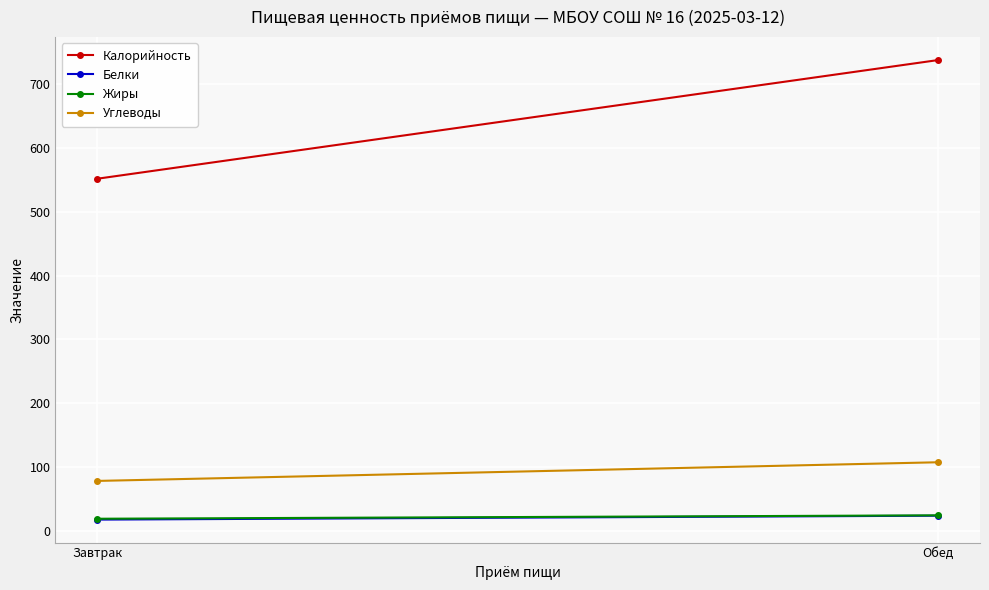

Between Завтрак and Обед, which series saw the biggest shift?

Калорийность